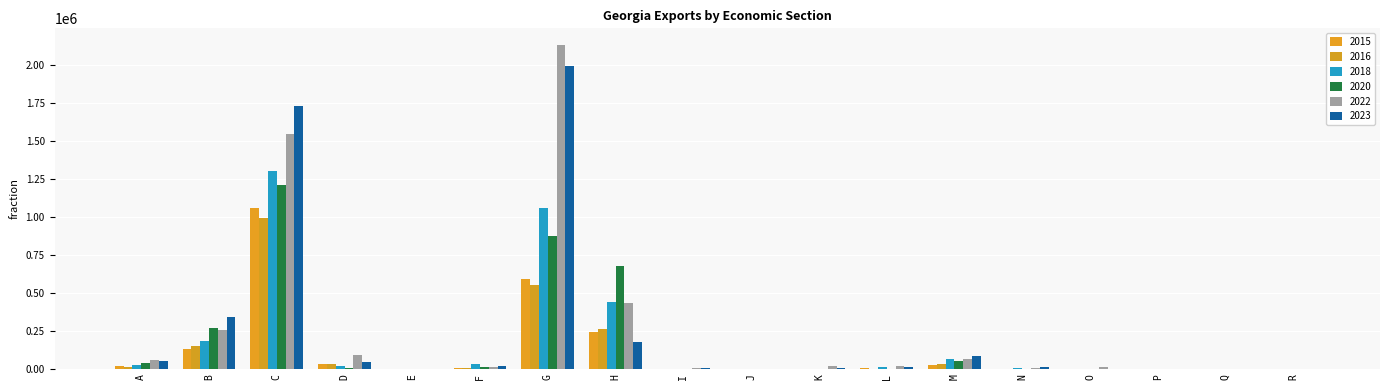

Does the chart contain stacked bars?

No